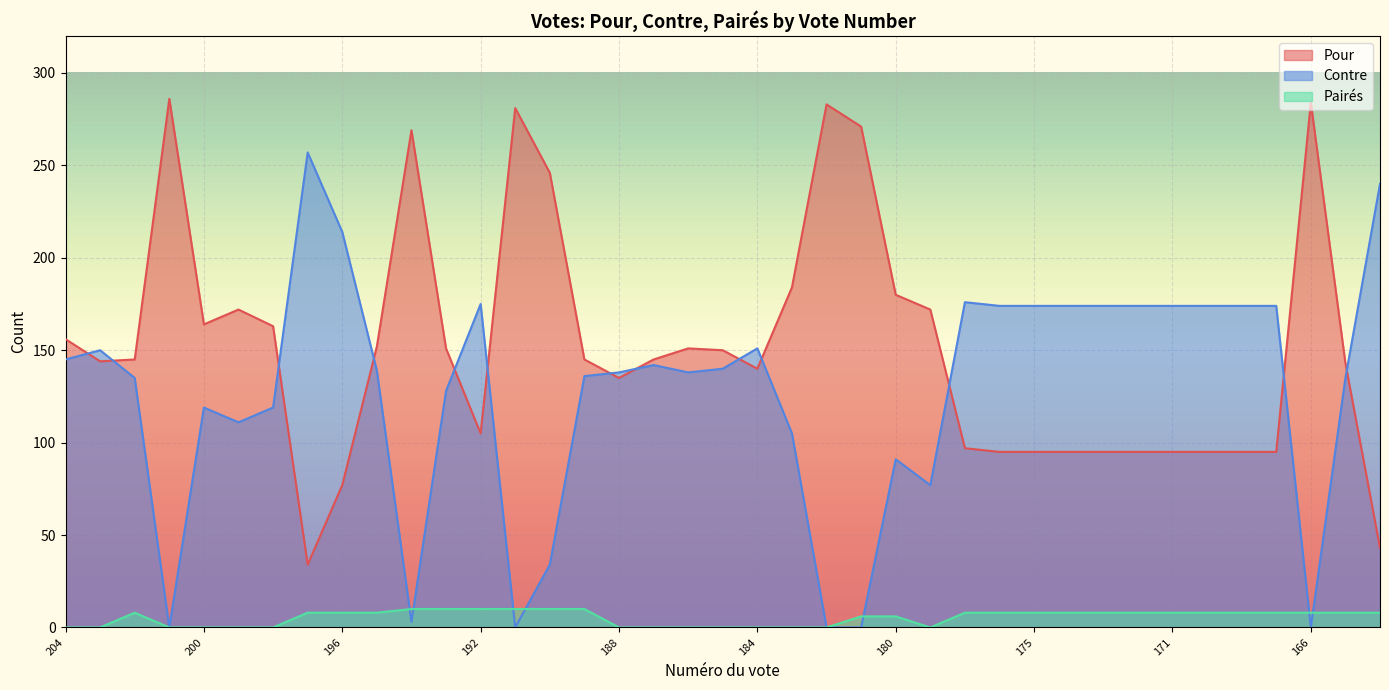

How many interior local peaks does the Pour series have?

7